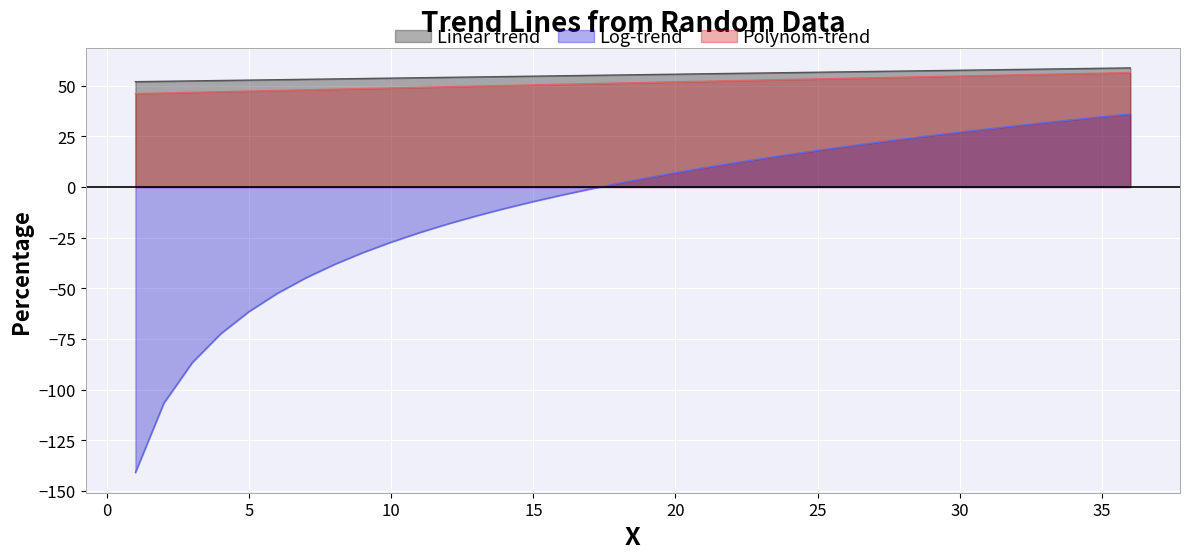

Which series has the largest range (max minus min)?

Log-trend